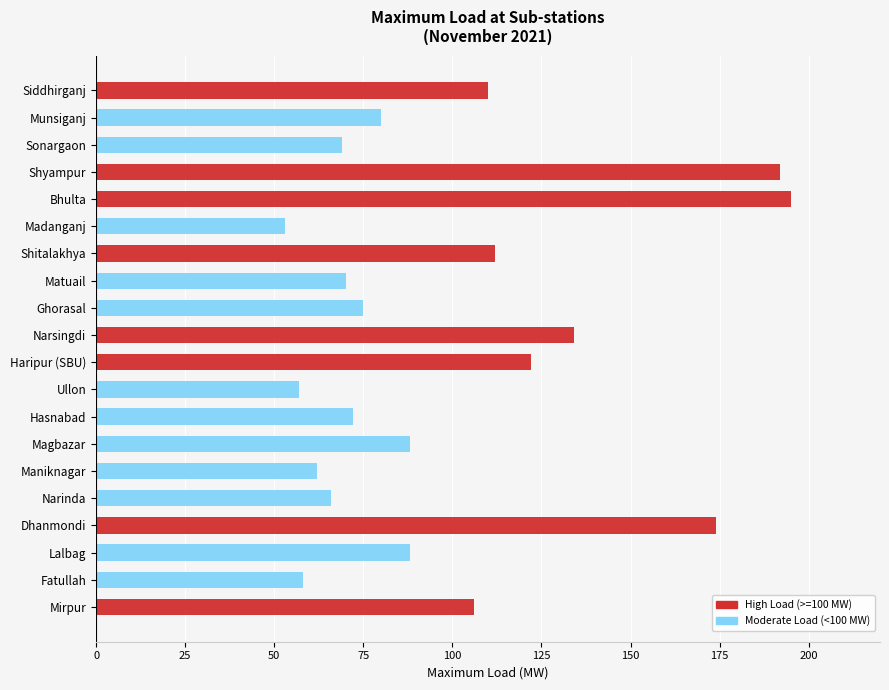

What is the maximum value shown in the chart?

195